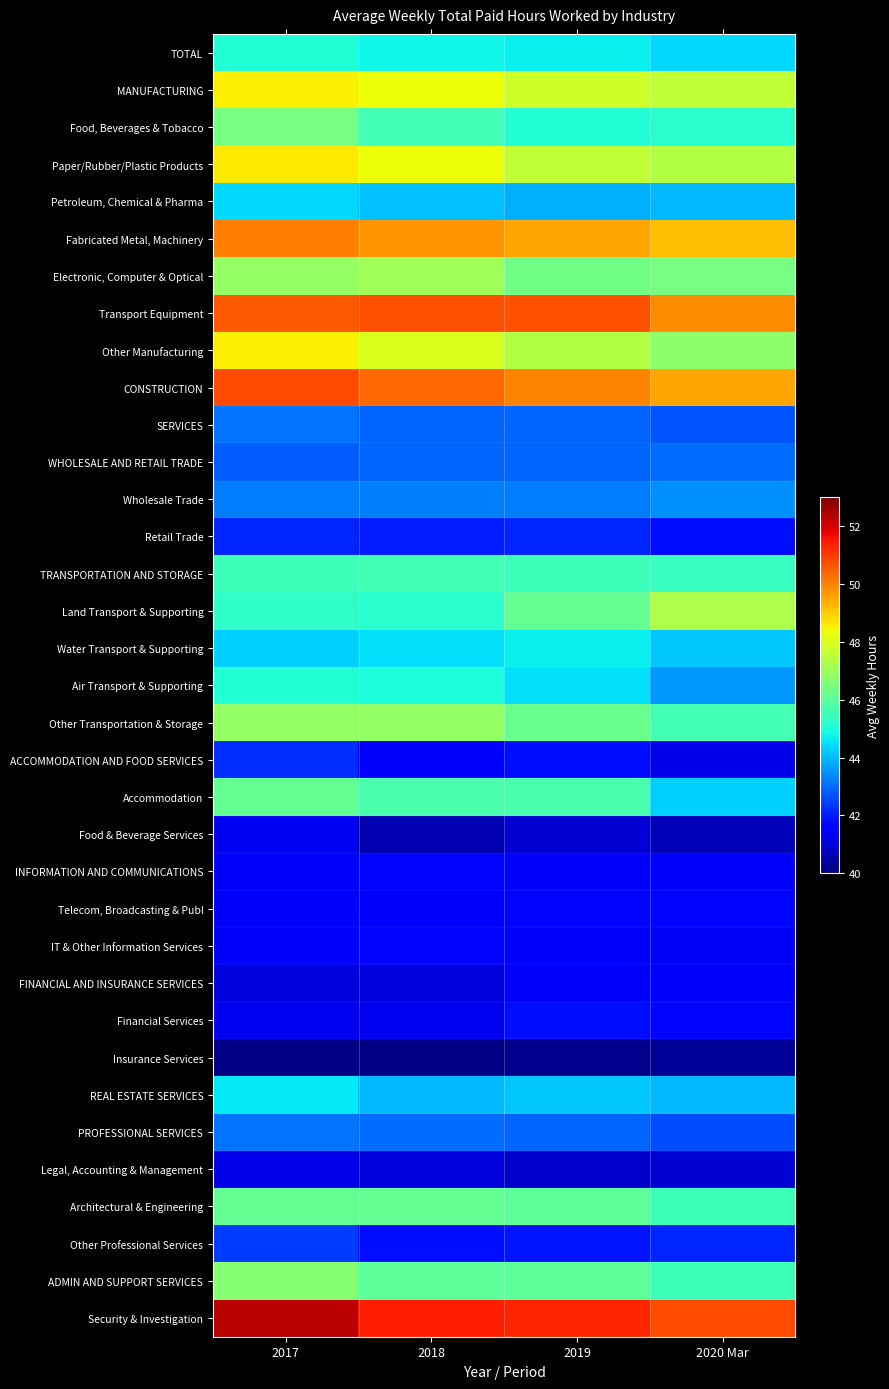

At which category is the sum across all series the highest?

2017